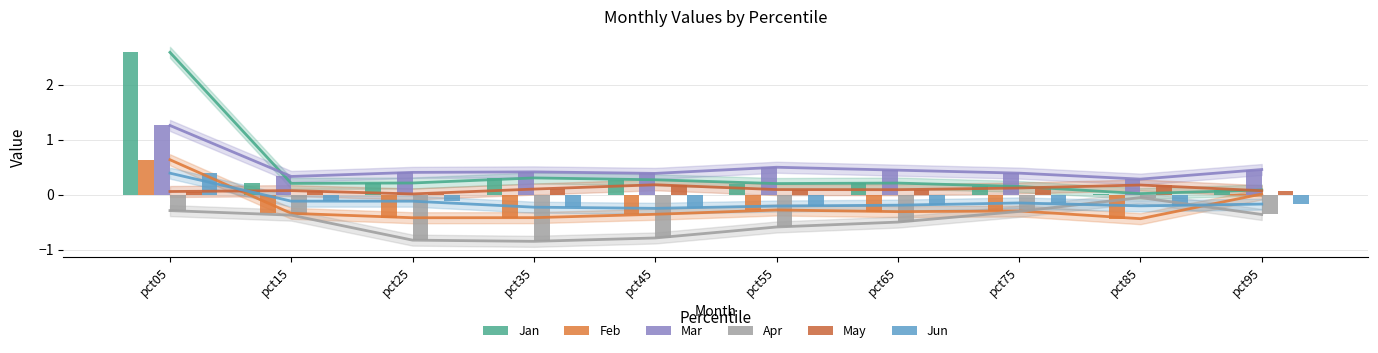

What is the sum of the May values at pct75 and pct25?

0.1